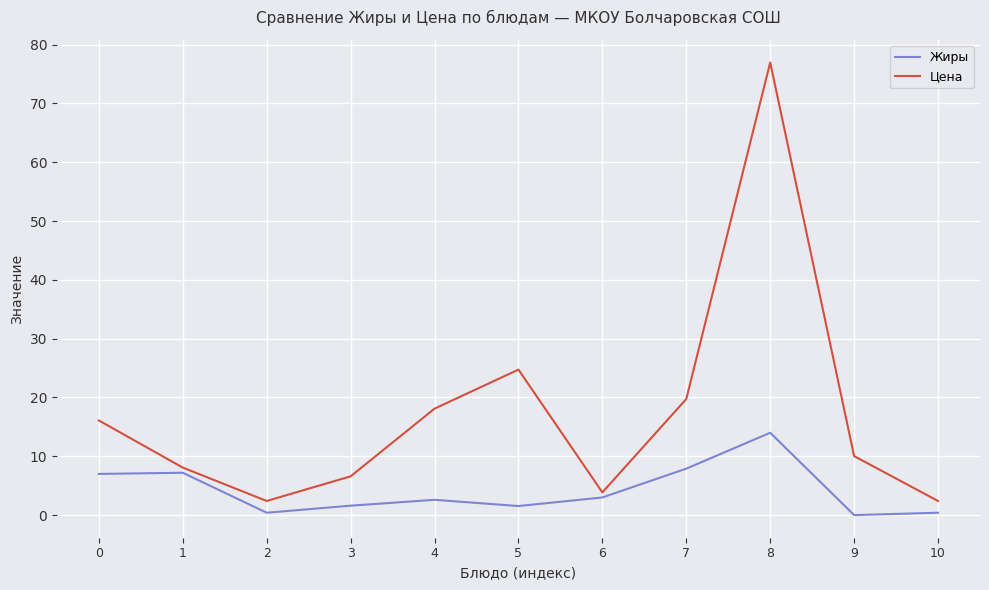

True or false: Цена and Жиры cross at least once.

False